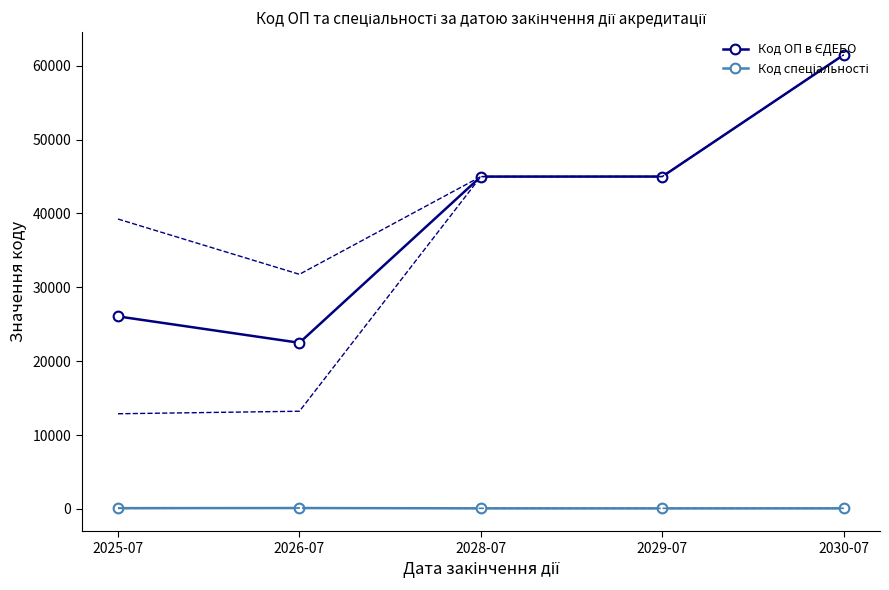

What is the difference between the highest and lowest values at 2030-07?

61392.0